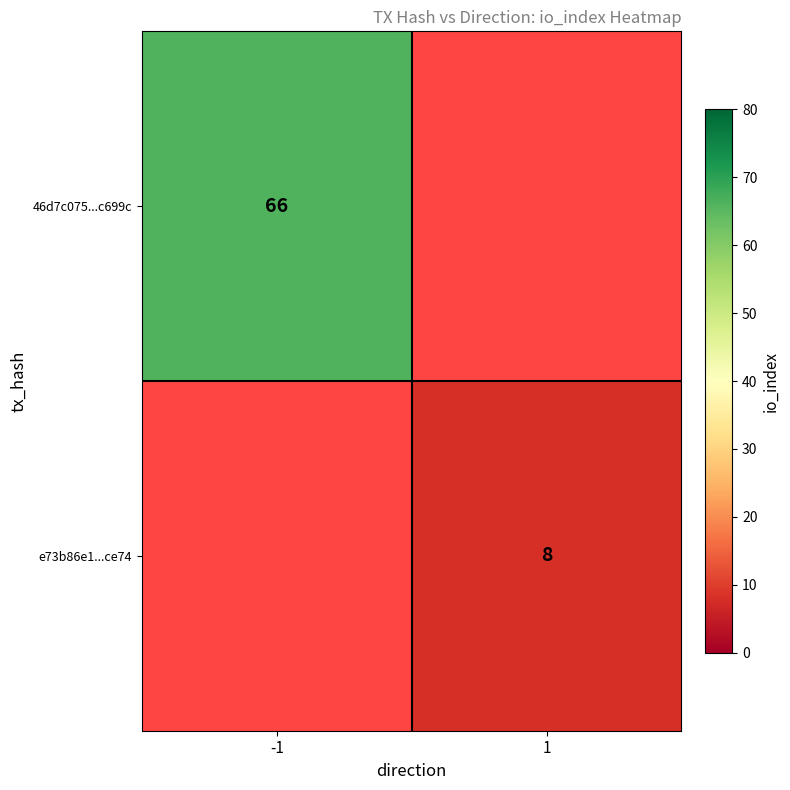

The value of e73b86e1...ce74 at 1 is 11. True or false?

False